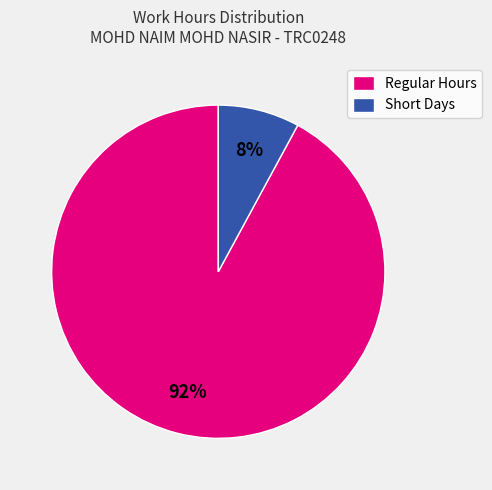

To the nearest percent, what is the difference between the largest and smallest slice percentages?

84%